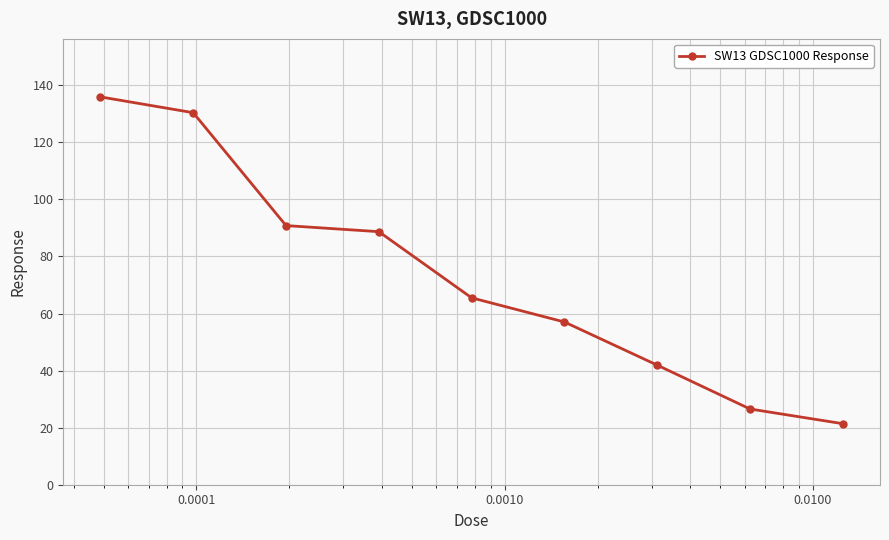

What is the smallest value displayed?

21.4